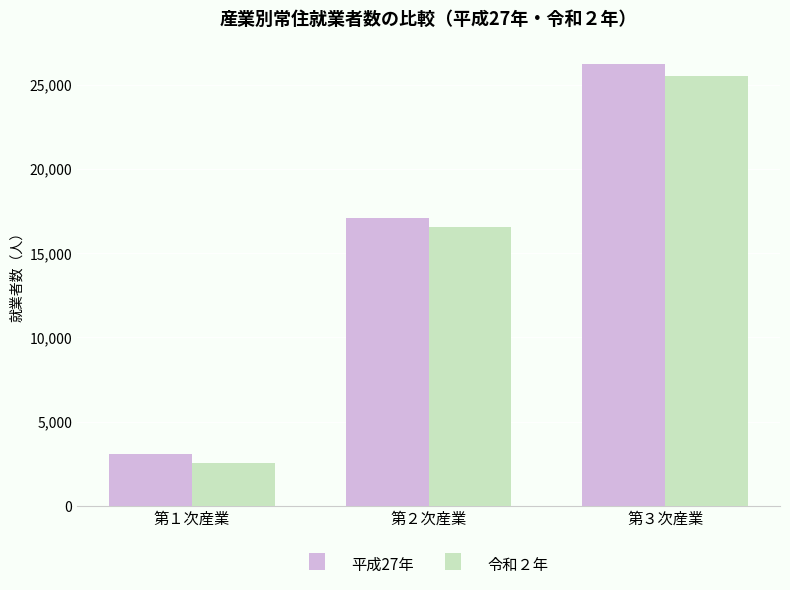

Are the bars horizontal?

No